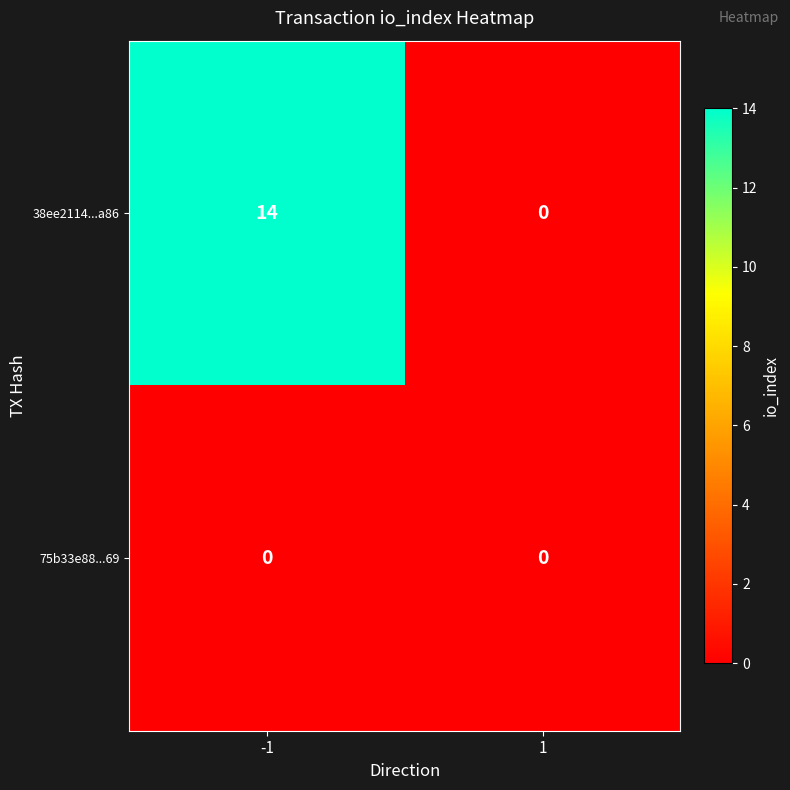

Rank the series by their maximum value, from lowest to highest.

75b33e88...69, 38ee2114...a86